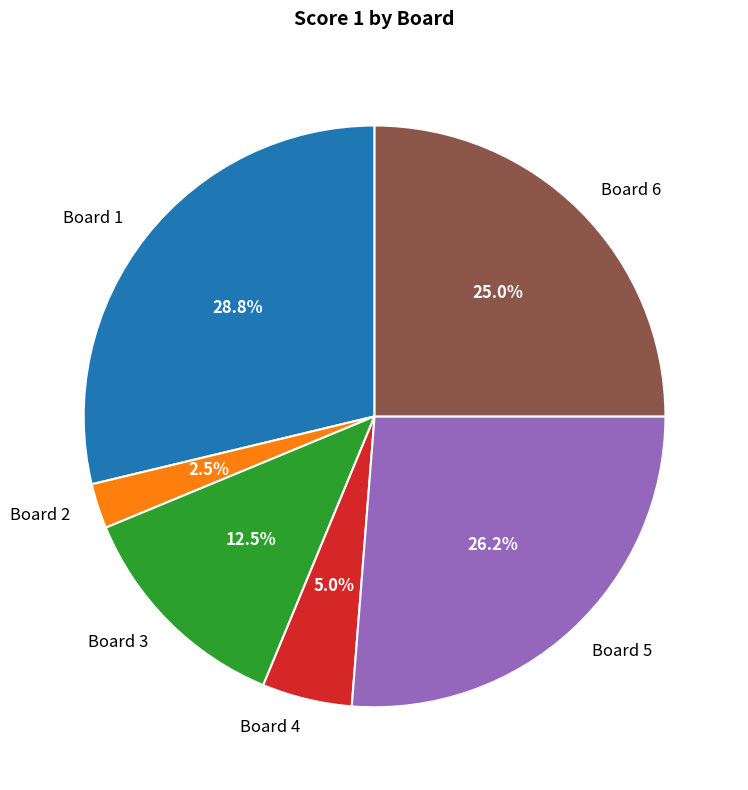

To the nearest percent, what percentage of the pie is Board 6?

25%